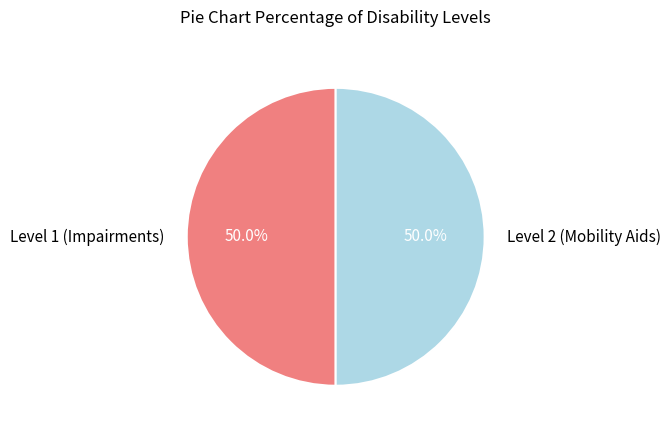

What is the ratio of the value at Level 2 (Mobility Aids) to the value at Level 1 (Impairments)?

1.0